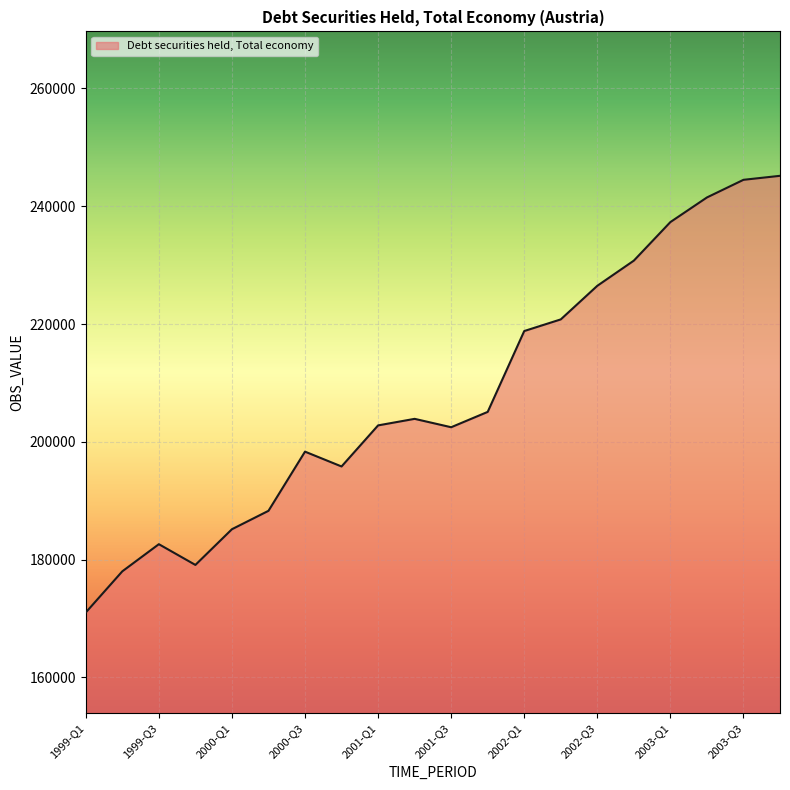

What is the minimum value shown in the chart?

171031